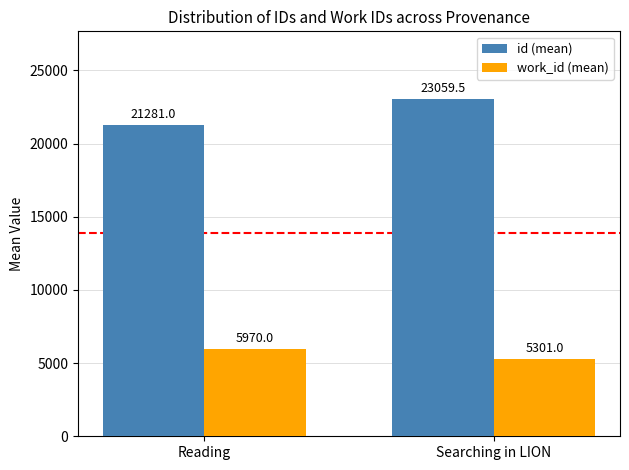

How many bars are there in each group?

2